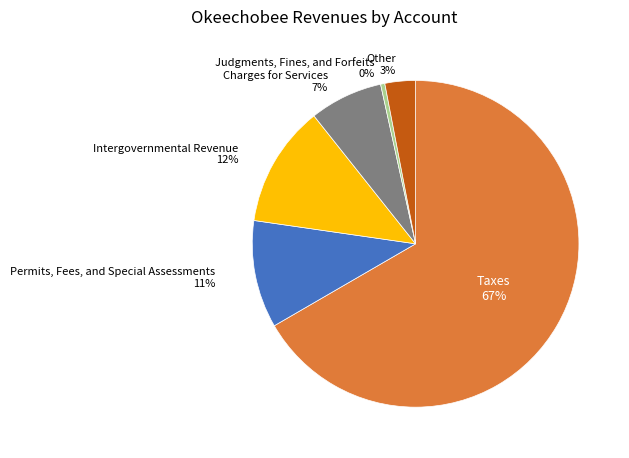

Does any single category account for the majority?

Yes